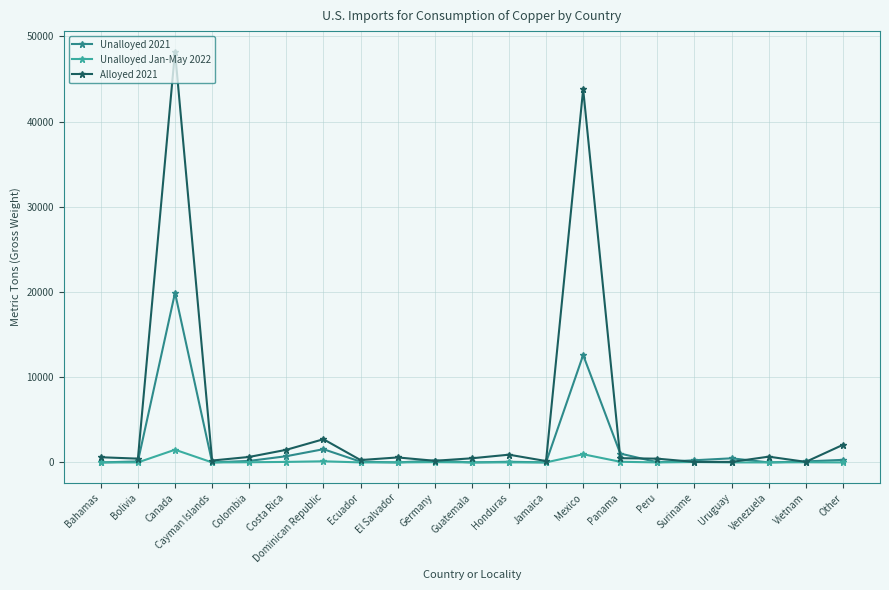

Which category has the highest value across all series?

Canada